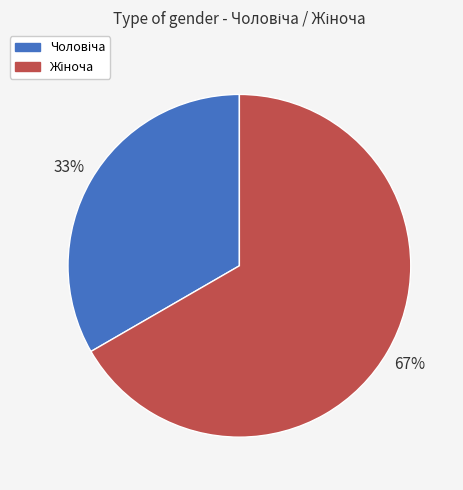

To the nearest percent, what is the average slice percentage?

50%